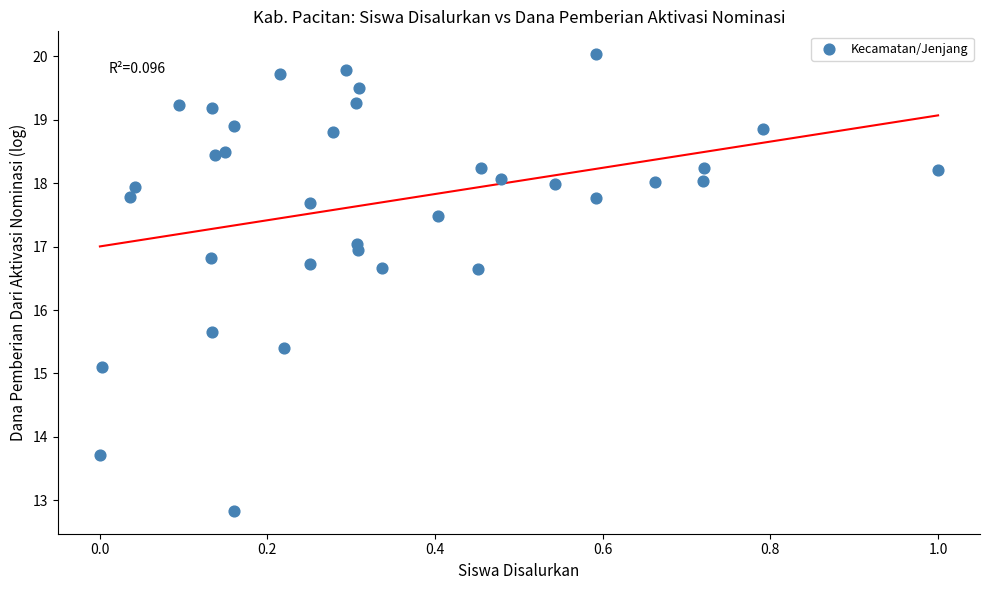

What Y value in the scatter plot is closest to 16?

15.7